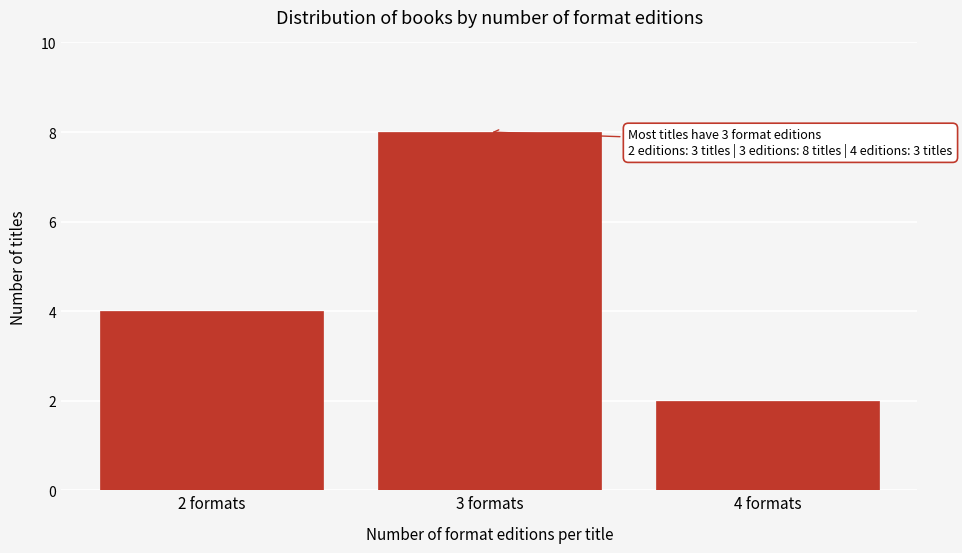

Reading left to right, what are all the values shown in this chart?

2 formats=4	3 formats=8	4 formats=2